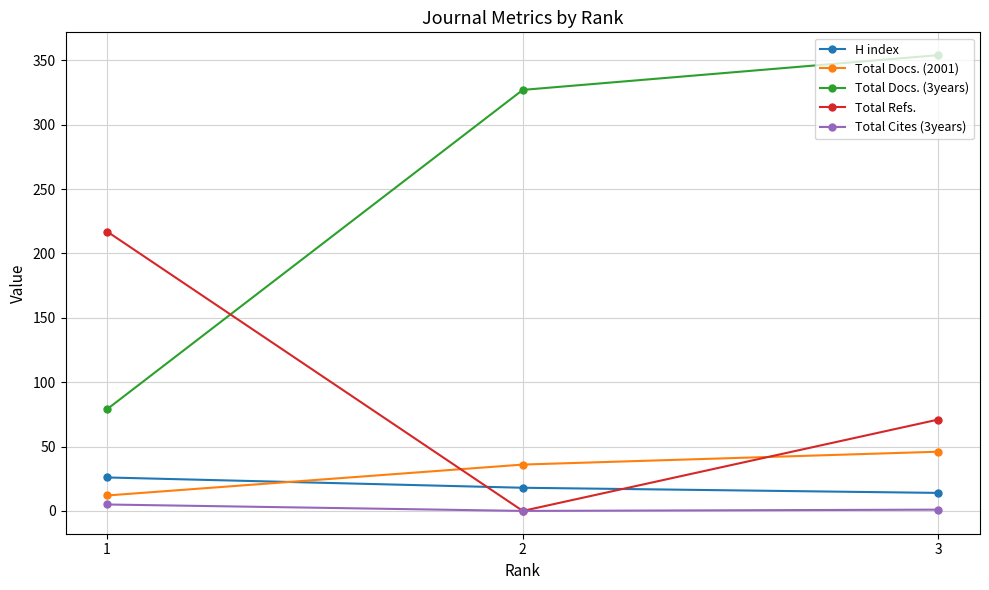

How many data points does each series have?

3